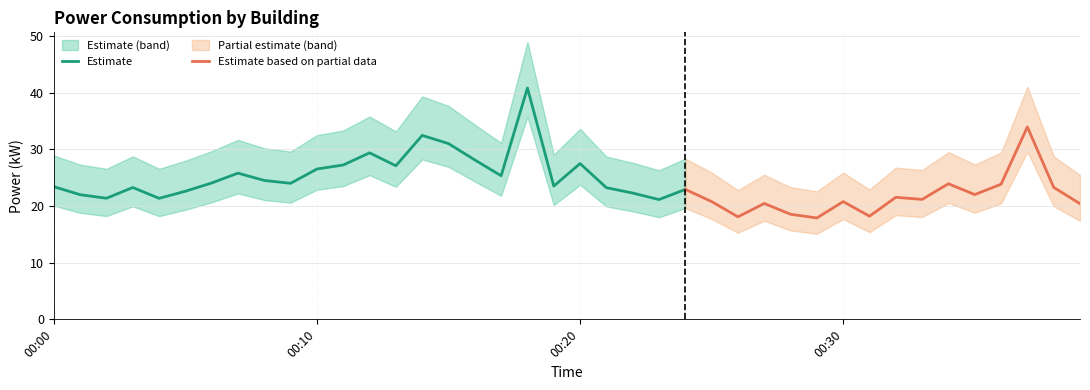

At which category does the chart reach its peak across all series?

18